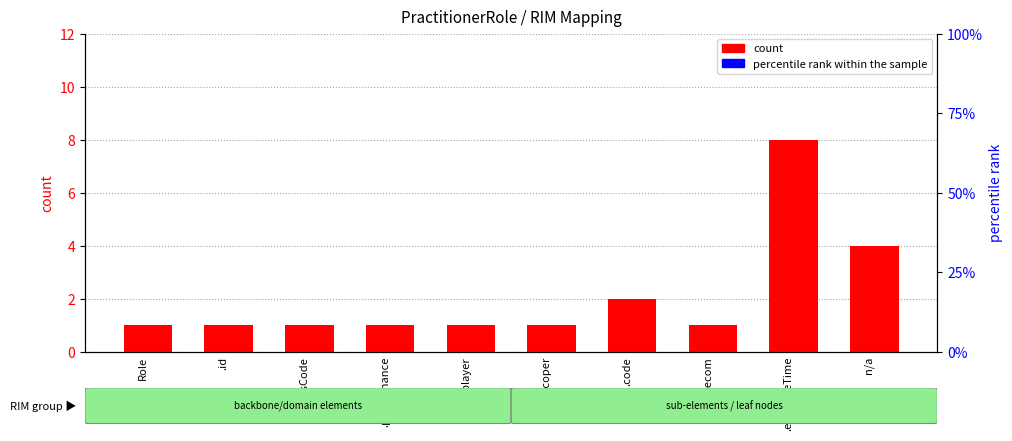

Does the chart contain any negative values?

No